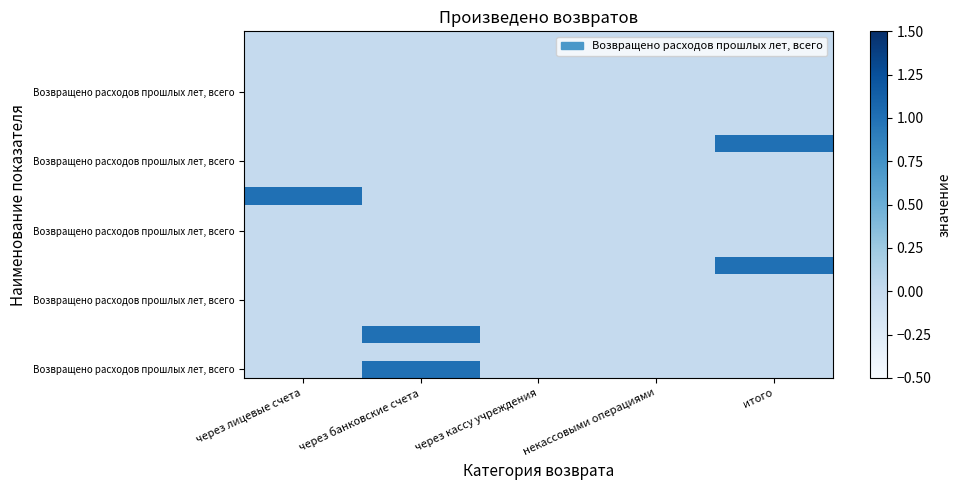

How many distinct data groups are displayed?

20